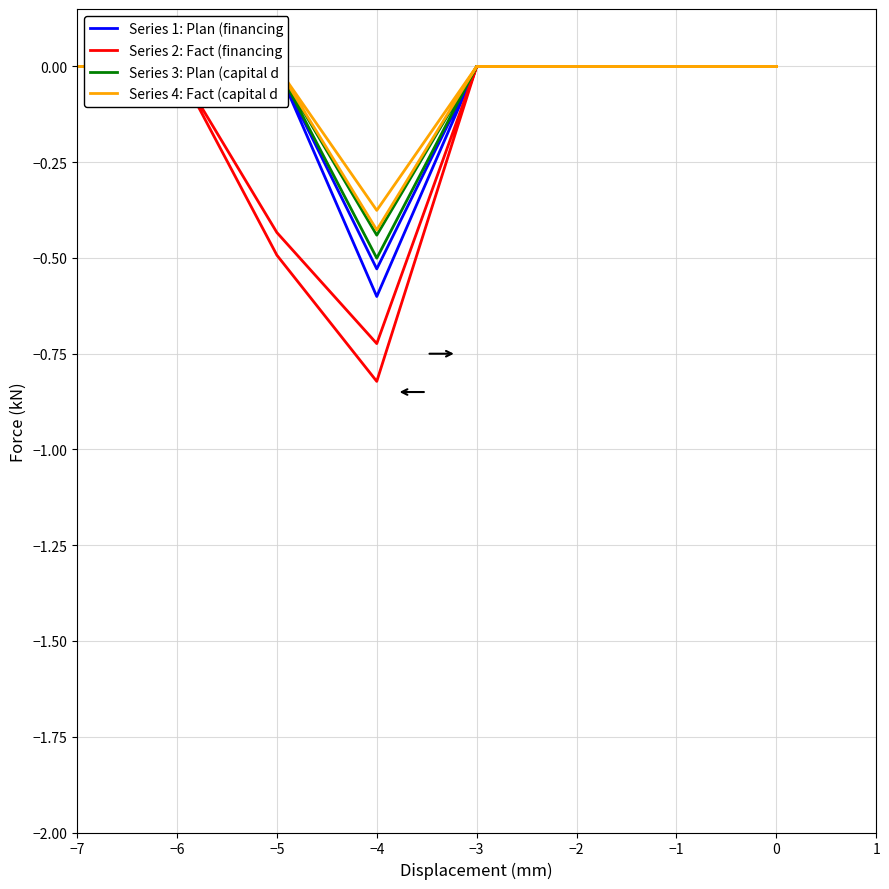

Is the value of Series 1: Plan (financing at −3 greater than the value of Series 3: Plan (capital d at −2?

No